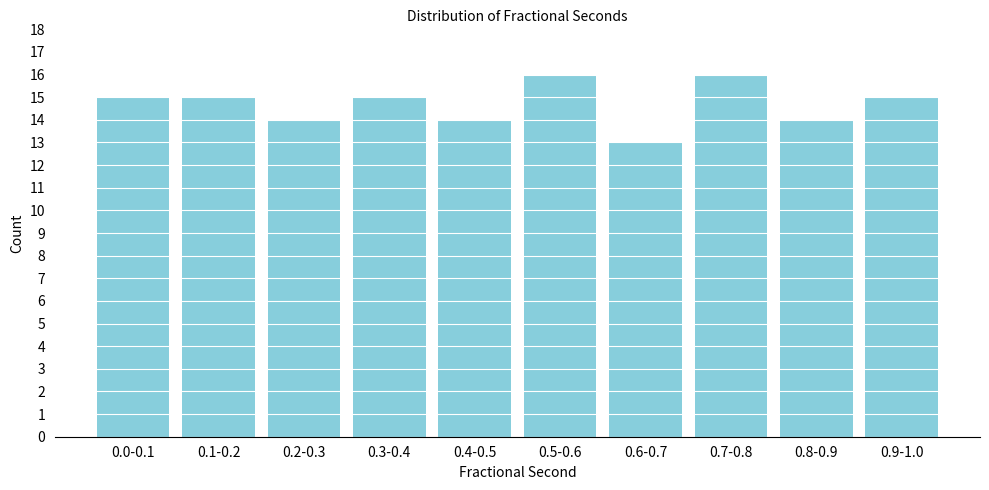

Reading right to left, extract all data points from this chart.

0.9-1.0=15	0.8-0.9=14	0.7-0.8=16	0.6-0.7=13	0.5-0.6=16	0.4-0.5=14	0.3-0.4=15	0.2-0.3=14	0.1-0.2=15	0.0-0.1=15